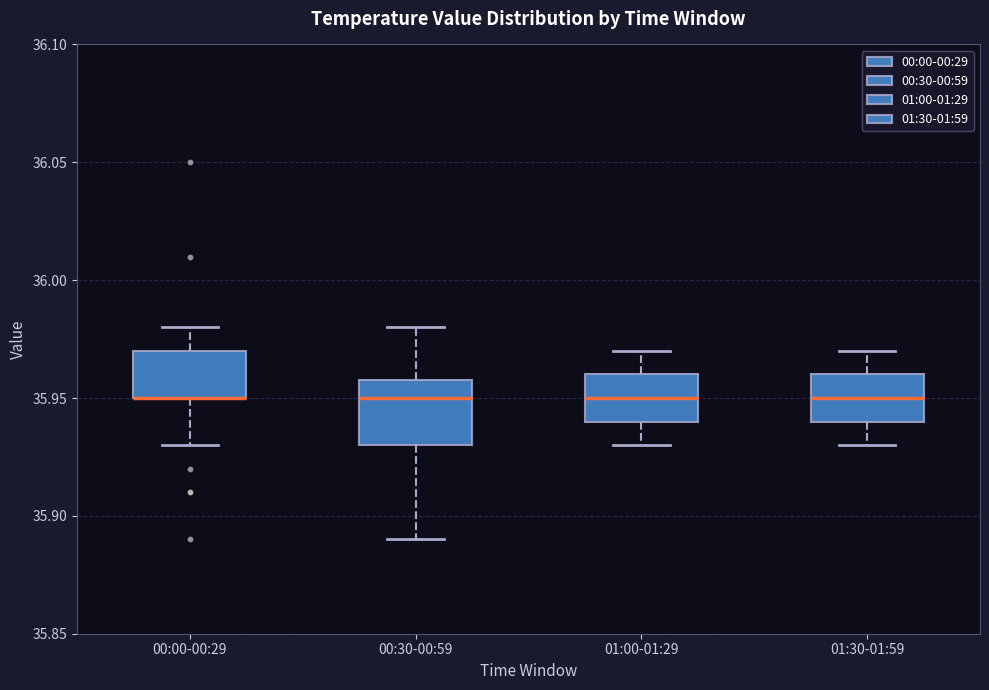

Which box is the tallest, from its lower edge to its upper edge?

00:30-00:59